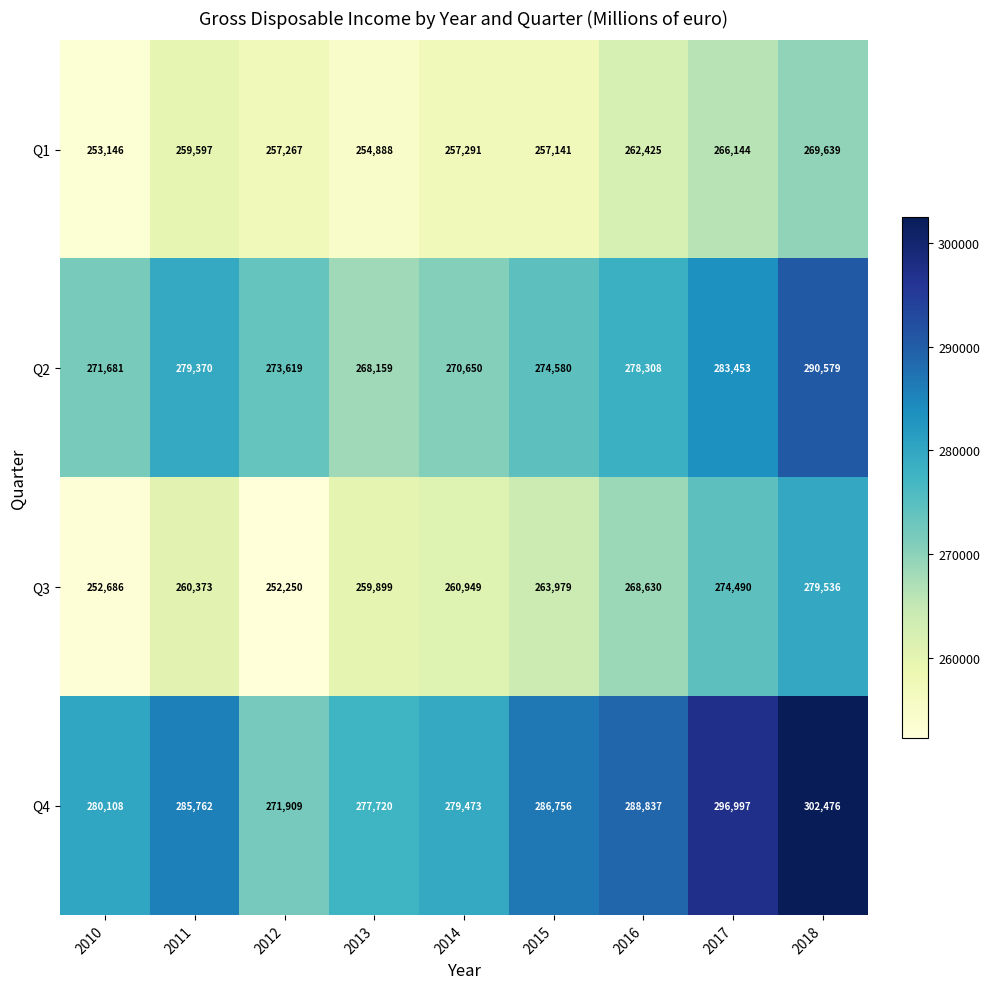

What is the sum of the Q4 values at 2012 and 2016?

560746